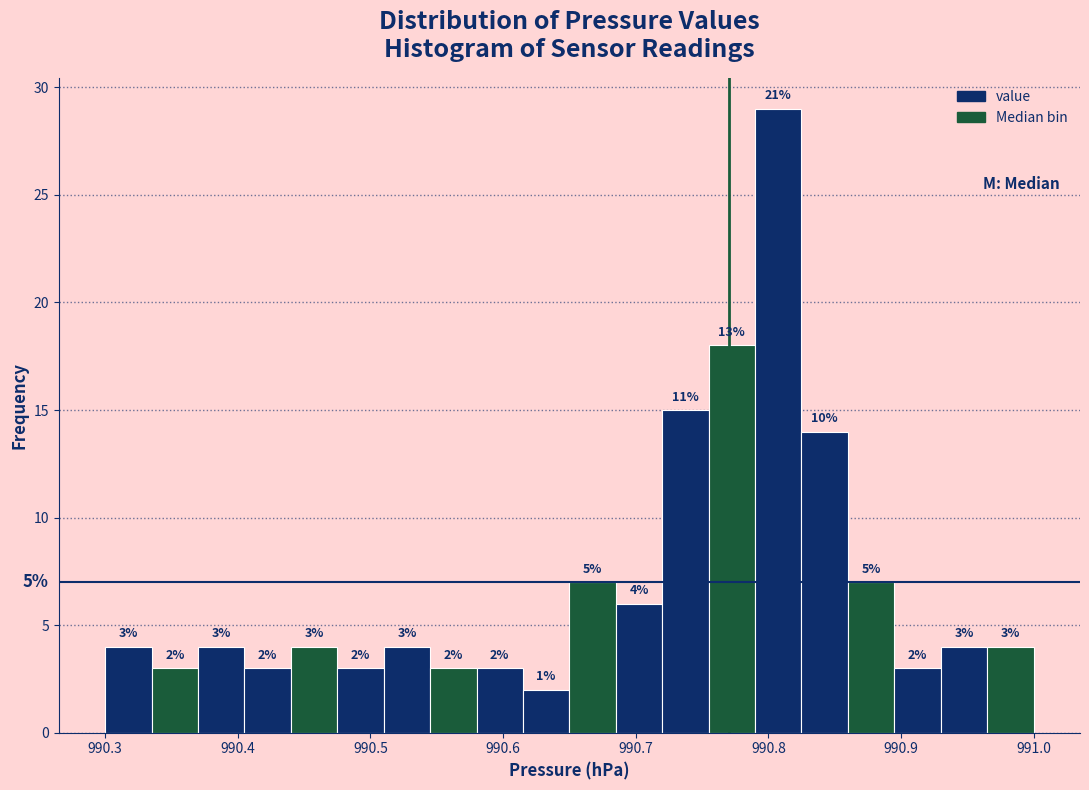

Around what value on the x-axis is the tallest bar? Give the approximate position of its centre, as read against the axis.

990.81